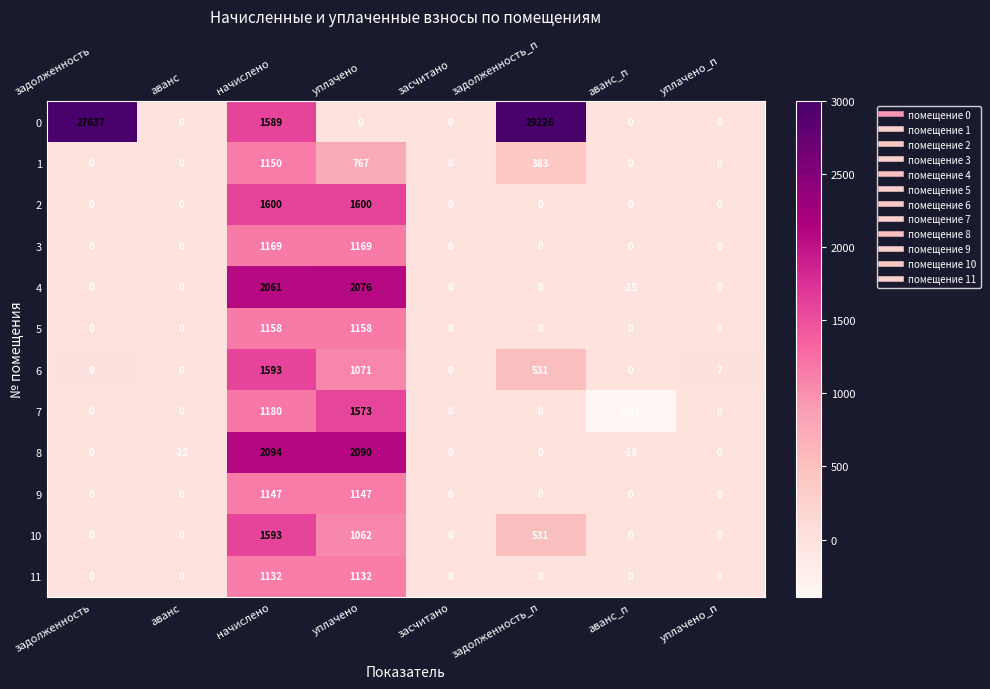

What is the difference between the 8 values at начислено and аванс_п?

2112